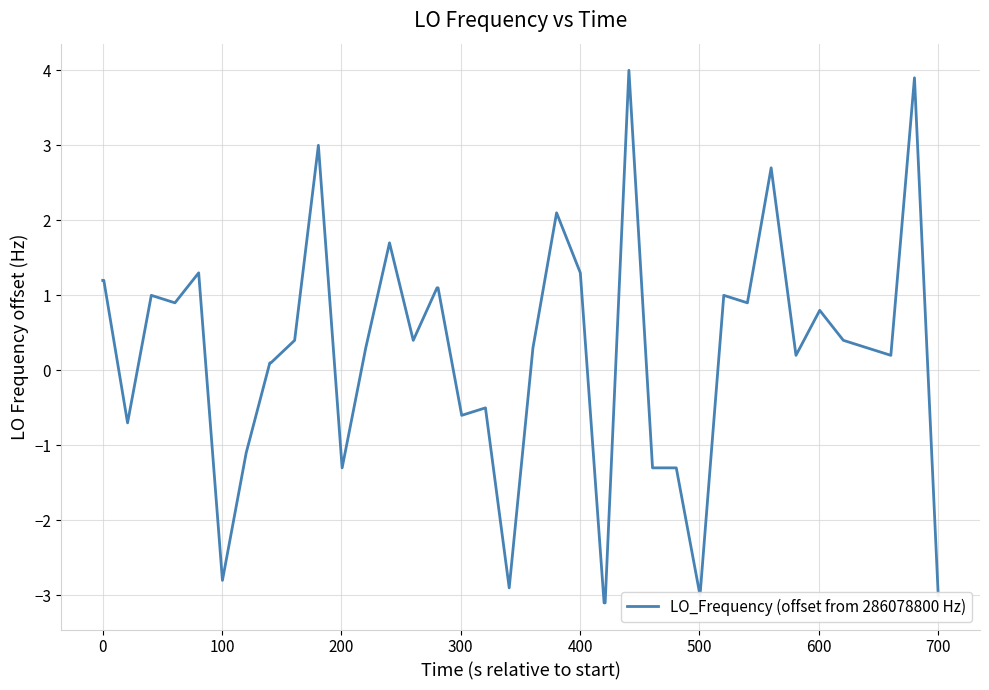

How many lines are shown in the chart?

1